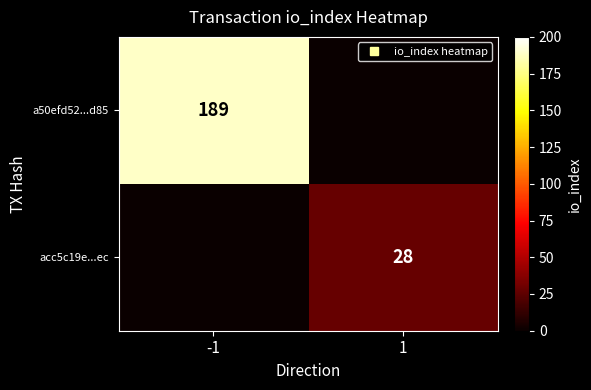

How many series are shown in this chart?

2